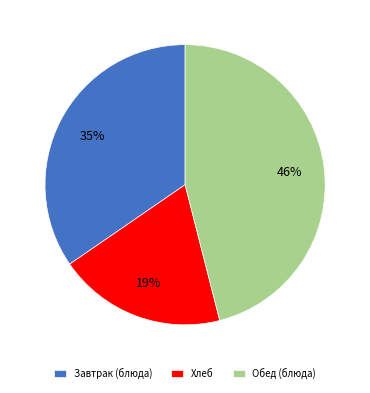

How many segments does this pie chart have?

3